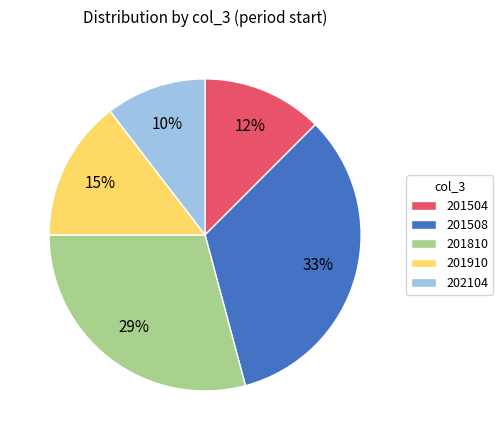

To the nearest percent, what portion does 201910 represent?

15%